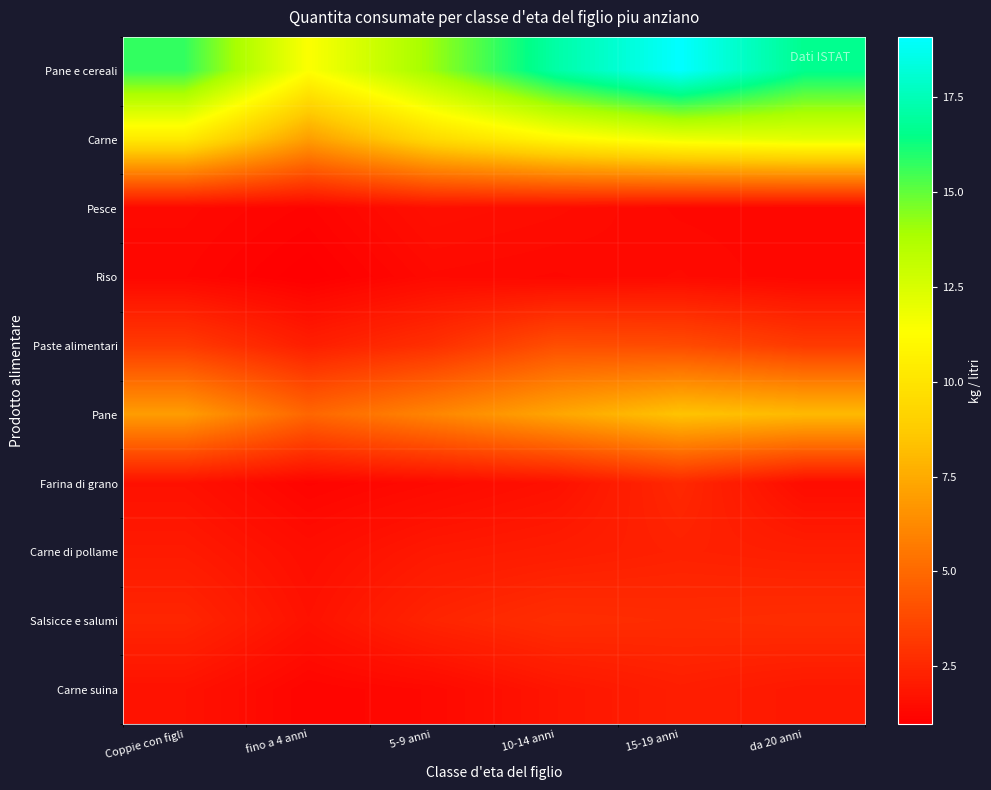

Which category has the highest value across all series?

15-19 anni